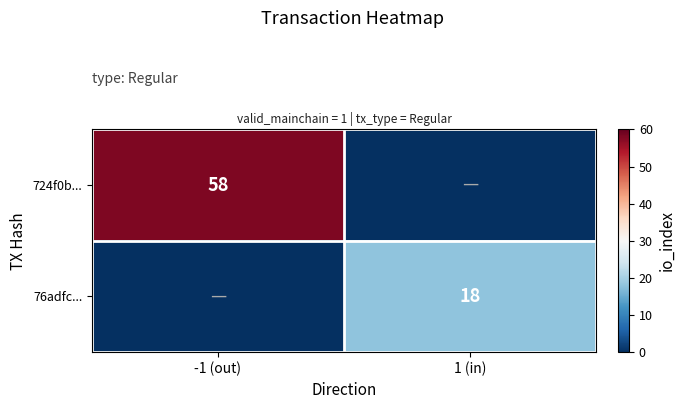

Which has a higher value, 1 (in) or -1 (out)?

-1 (out)